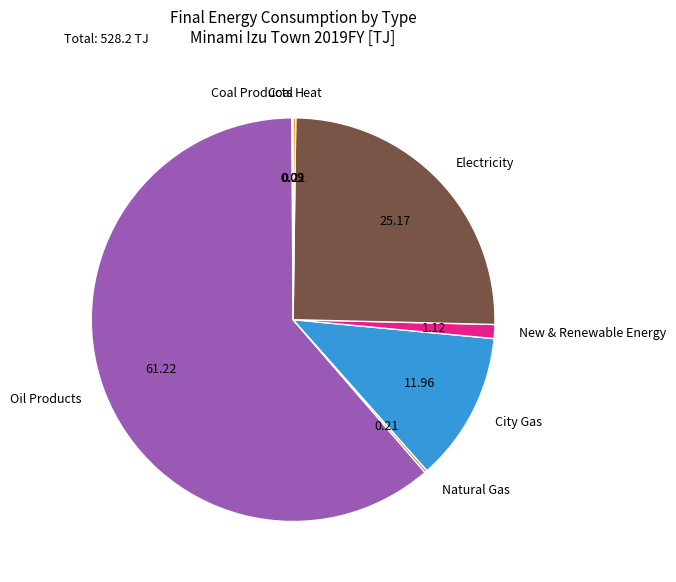

Approximately how many times larger is the value at Oil Products compared to Electricity?

2.4